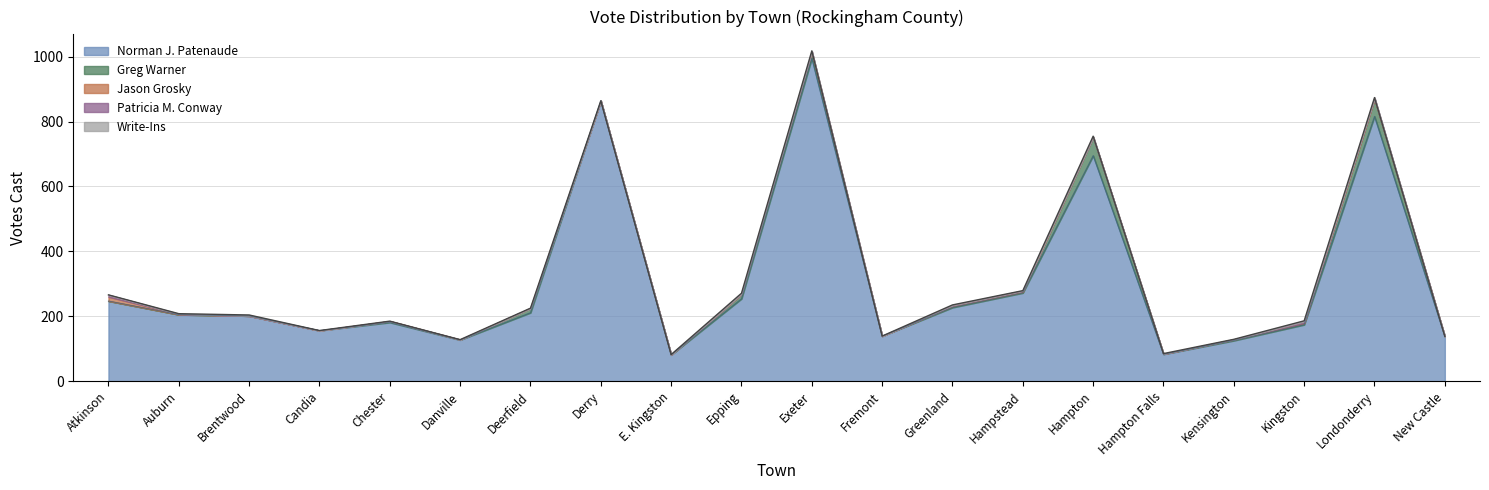

The Jason Grosky series shows 0 at Deerfield. True or false?

True